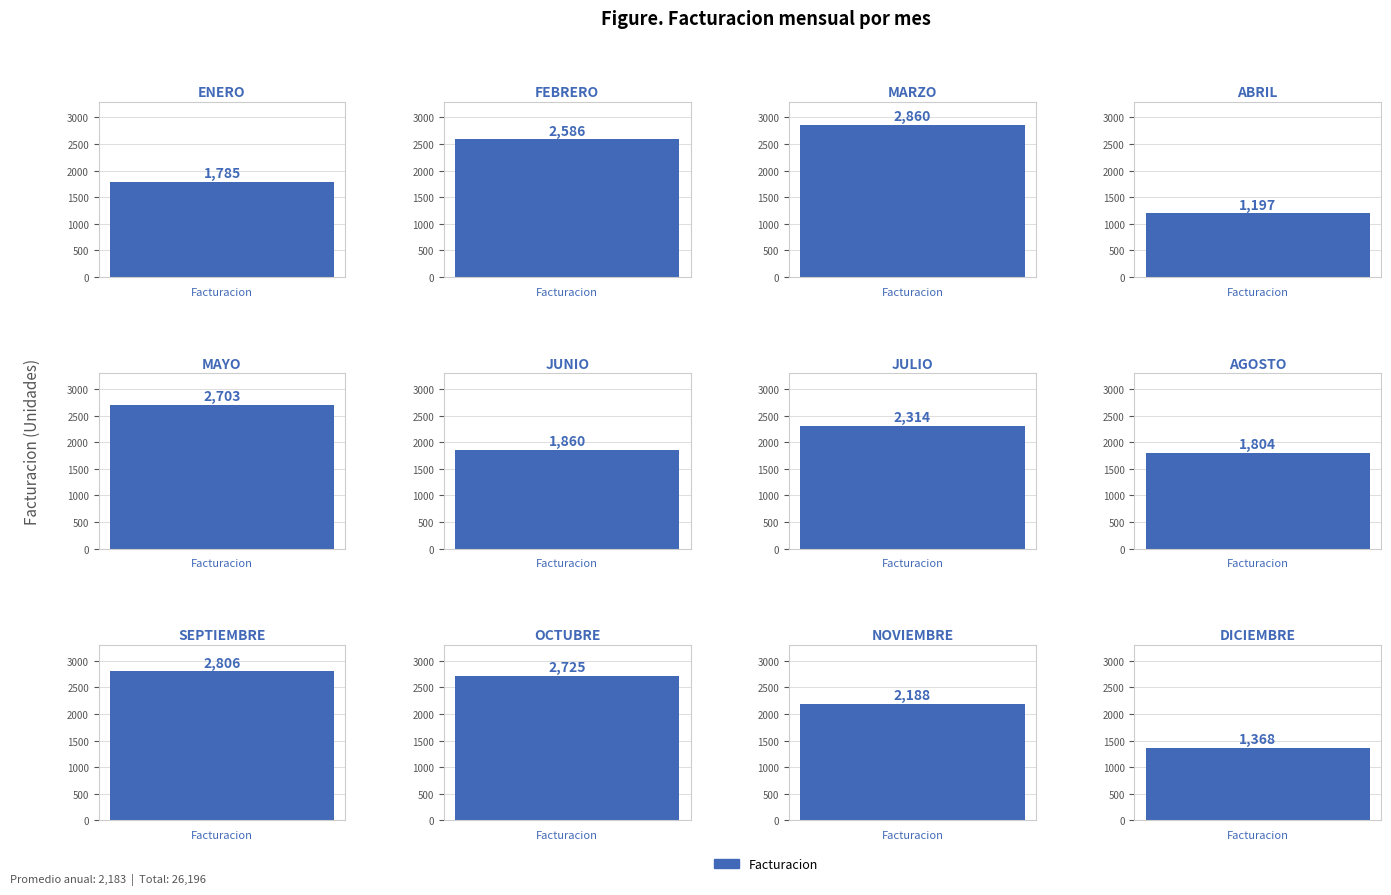

Rank the categories by value from lowest to highest.

ABRIL, DICIEMBRE, ENERO, AGOSTO, JUNIO, NOVIEMBRE, JULIO, FEBRERO, MAYO, OCTUBRE, SEPTIEMBRE, MARZO